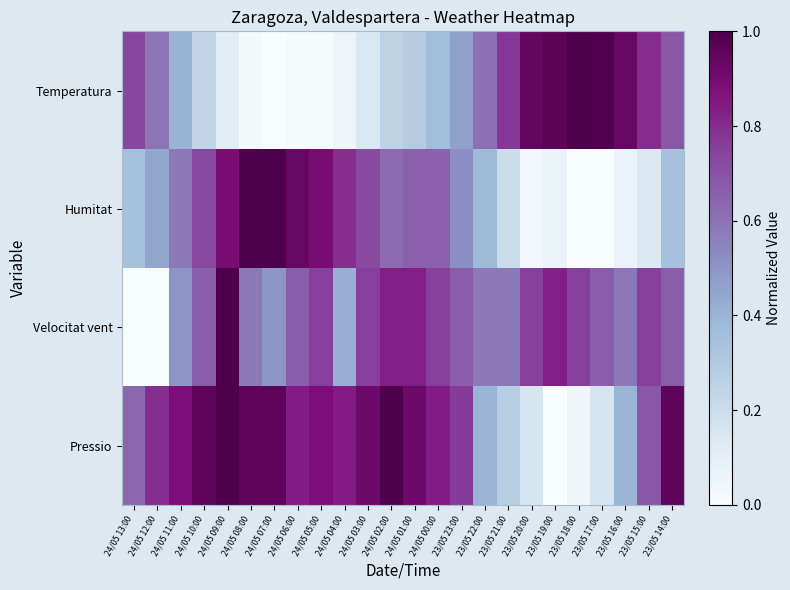

What is the greatest value displayed?

1.0